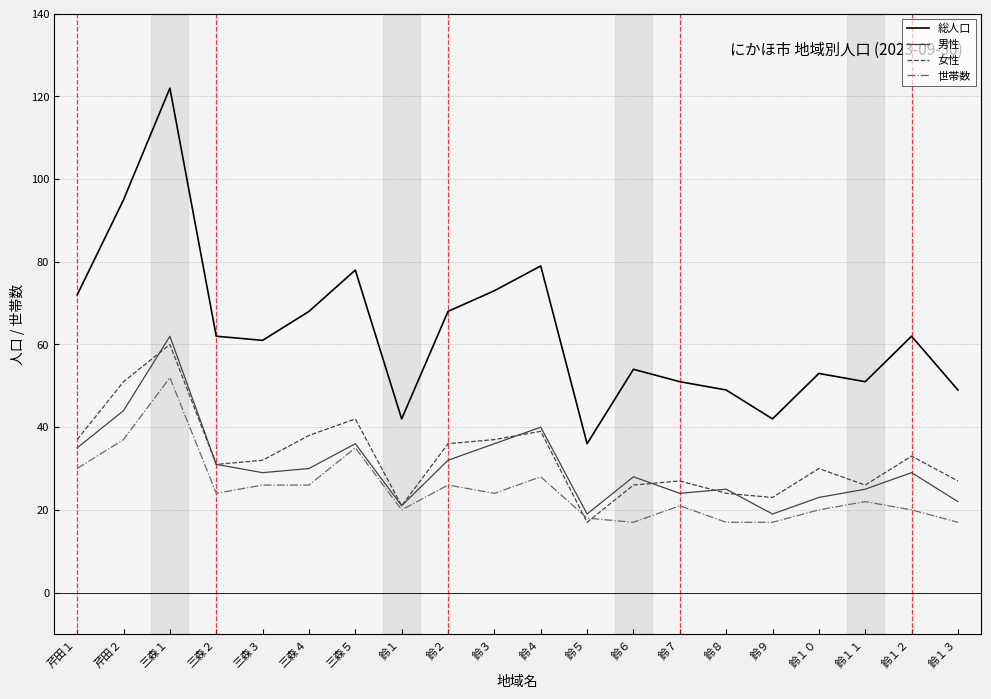

At which label is 世帯数 closest to 34?

三森５